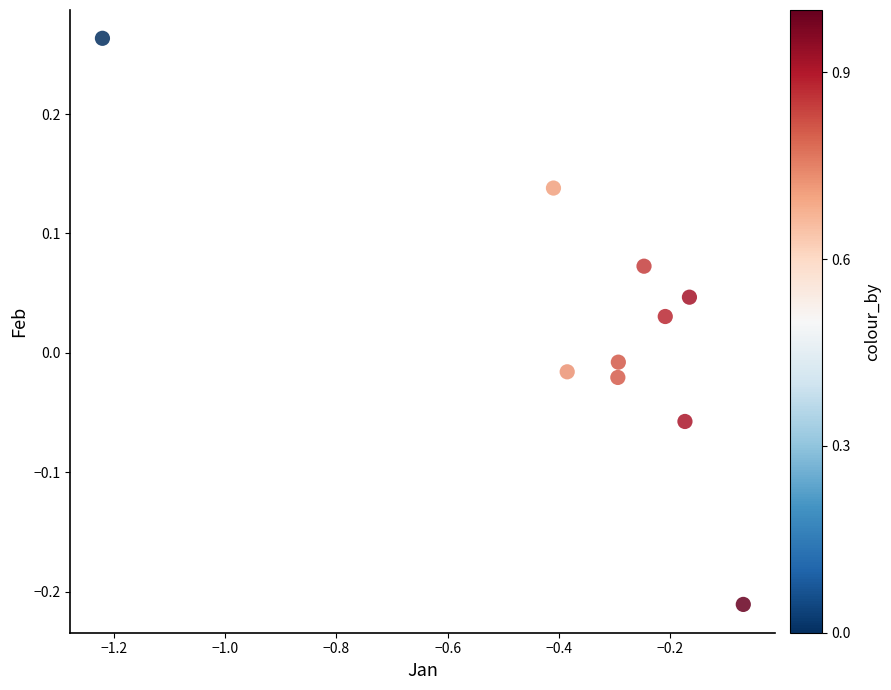

What is the range of X values (max minus min)?

1.2